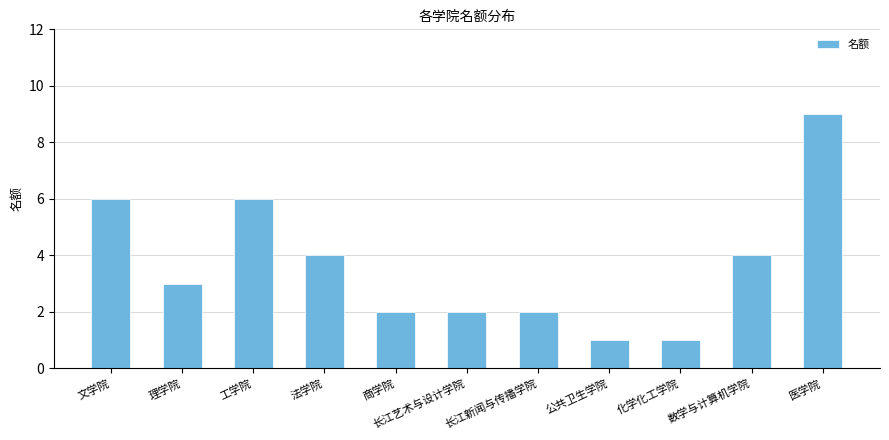

What is the change in value from 文学院 to 长江艺术与设计学院?

-4